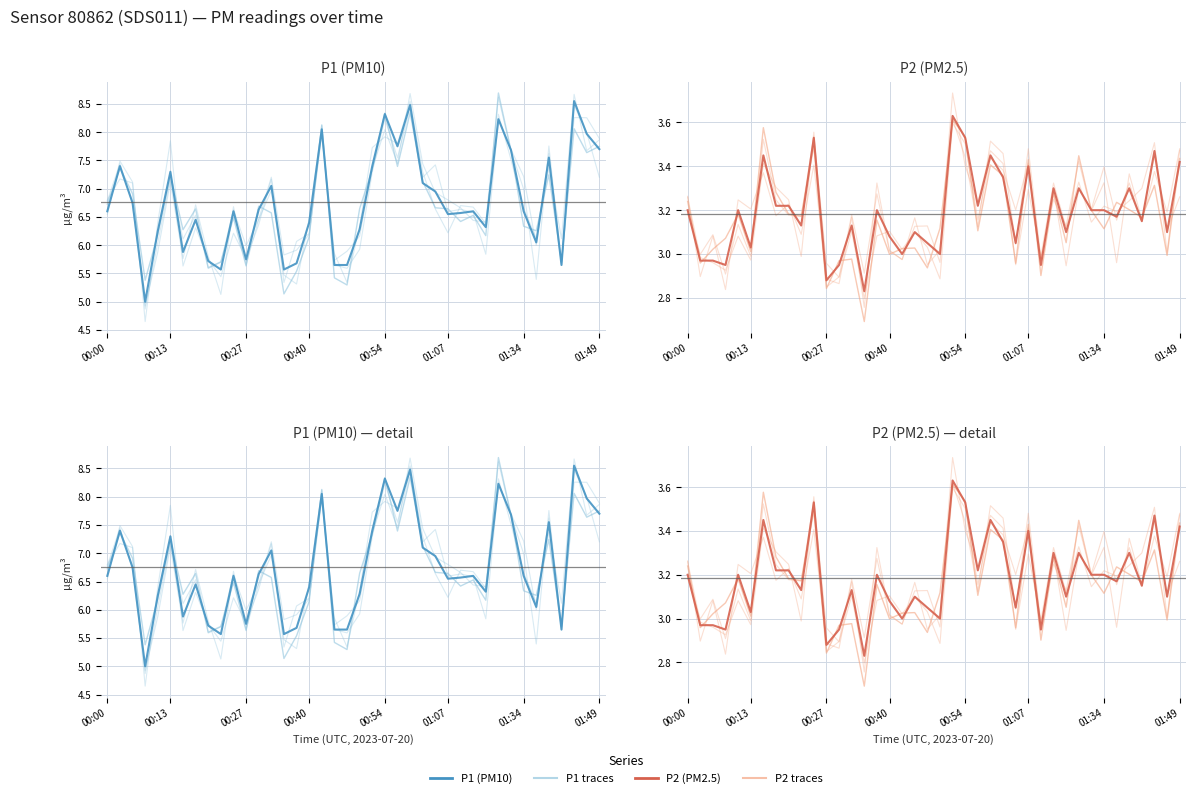

Is it true that P1 equals 7.7 at 00:45?

False